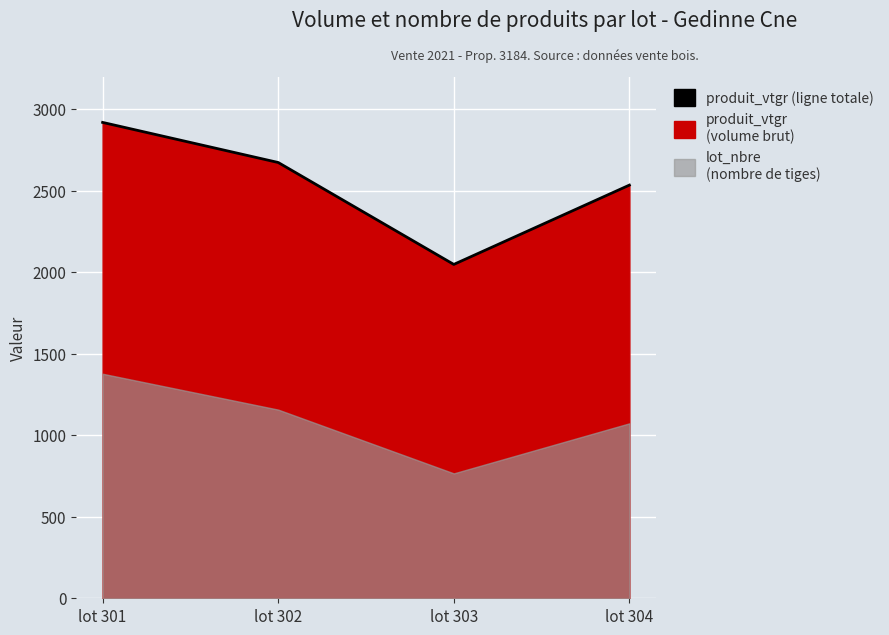

List the labels in order of value, largest first.

lot 301, lot 302, lot 304, lot 303